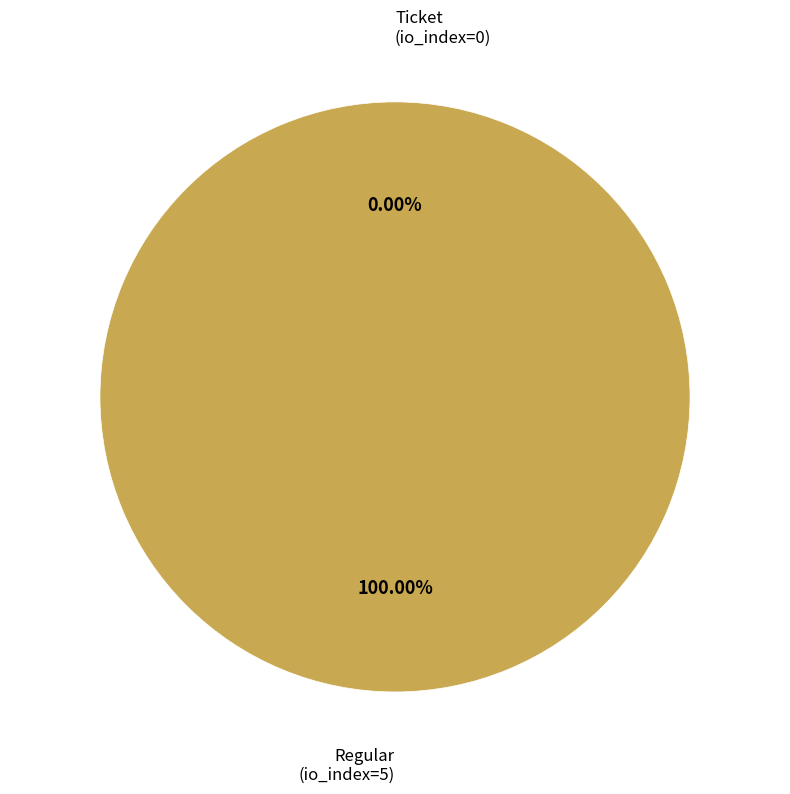

Which slice is the smallest?

Ticket